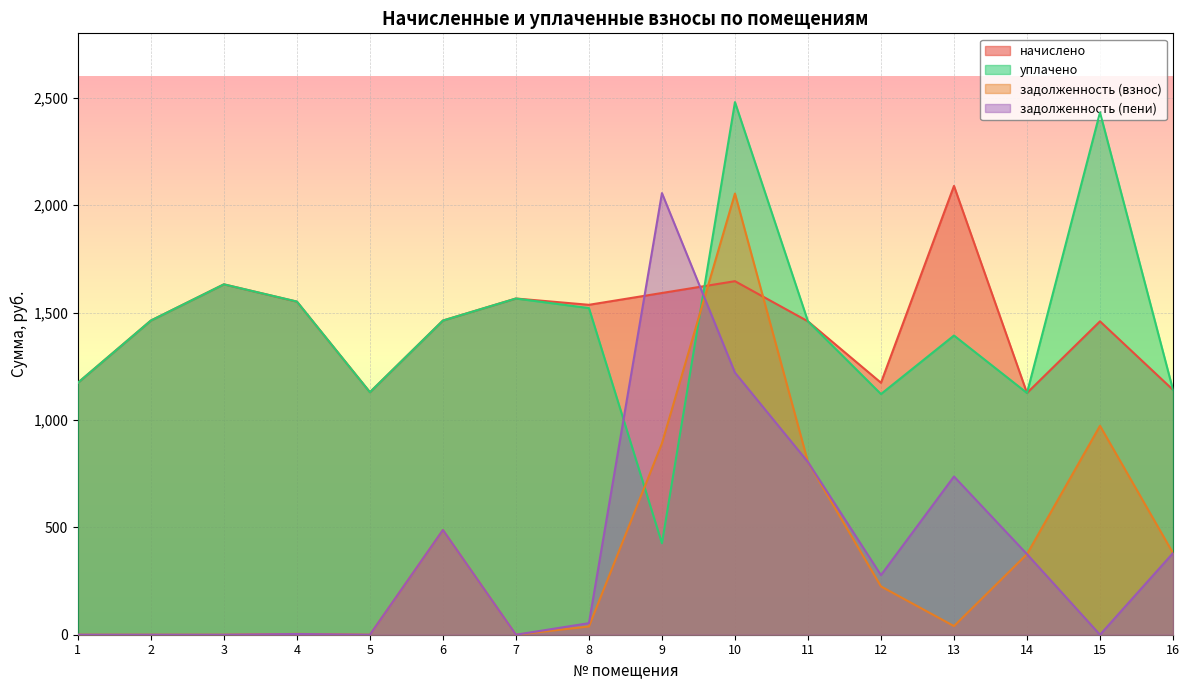

What is the maximum value for уплачено?

2479.8